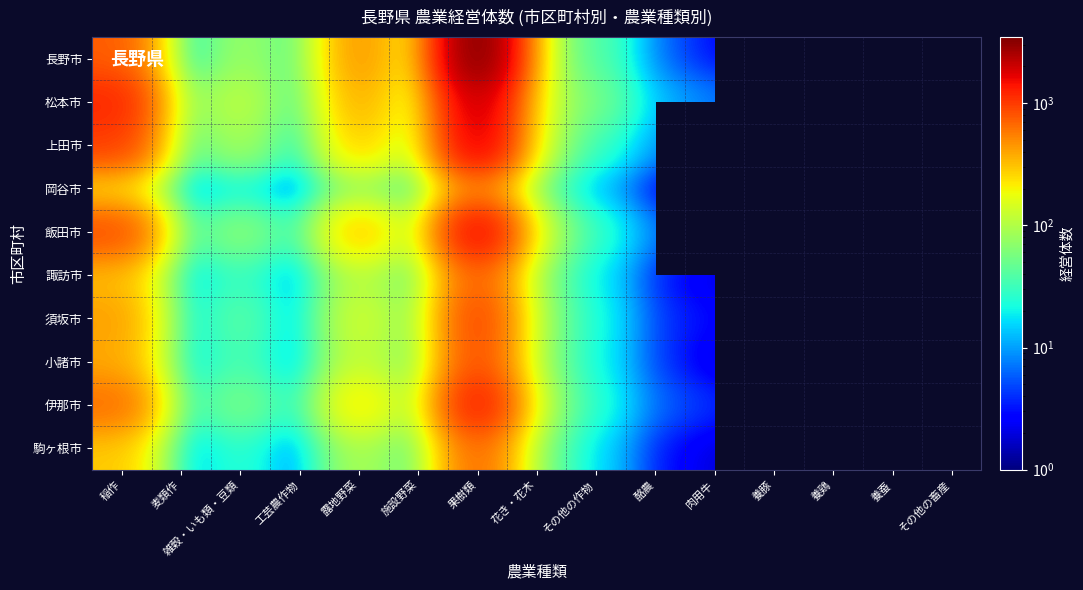

What is the difference between the highest and lowest values at 露地野菜?

406.0